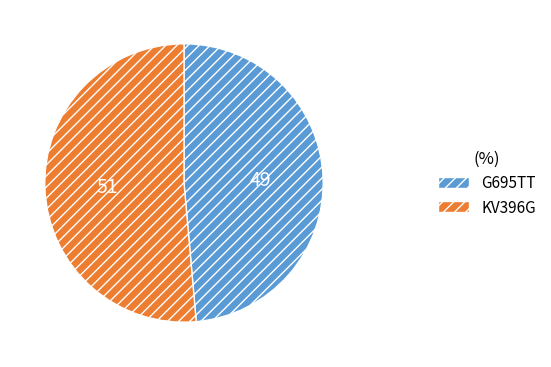

How many segments does this pie chart have?

2